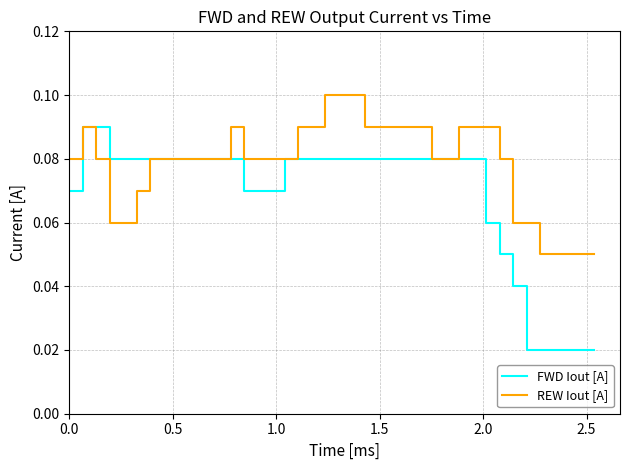

Which series has the widest spread of values?

FWD Iout [A]